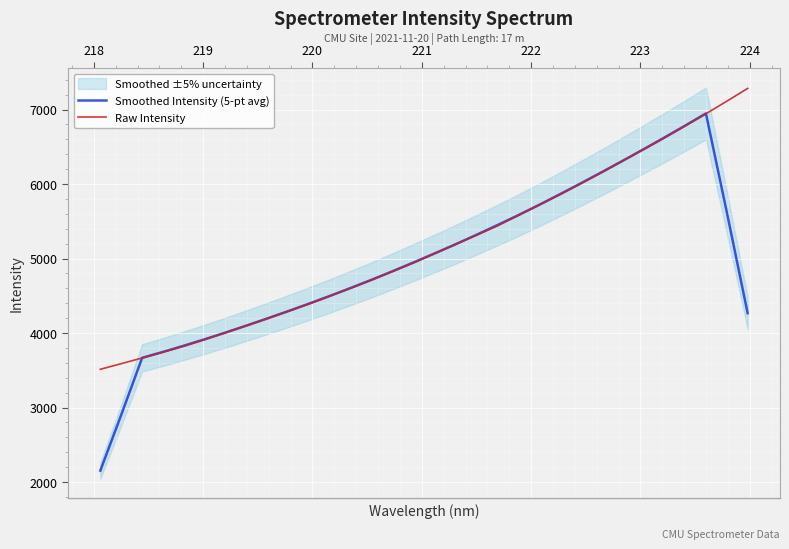

At how many categories does at least one series exceed 6649?

4